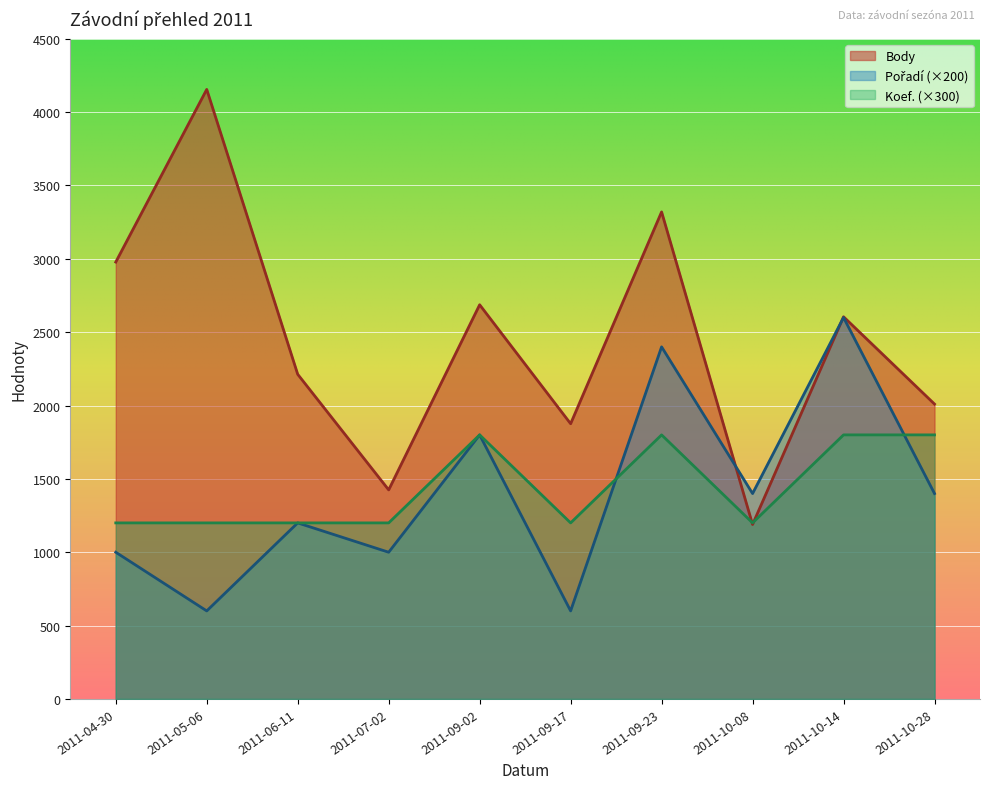

How many intersections are there between Body and Pořadí?

2